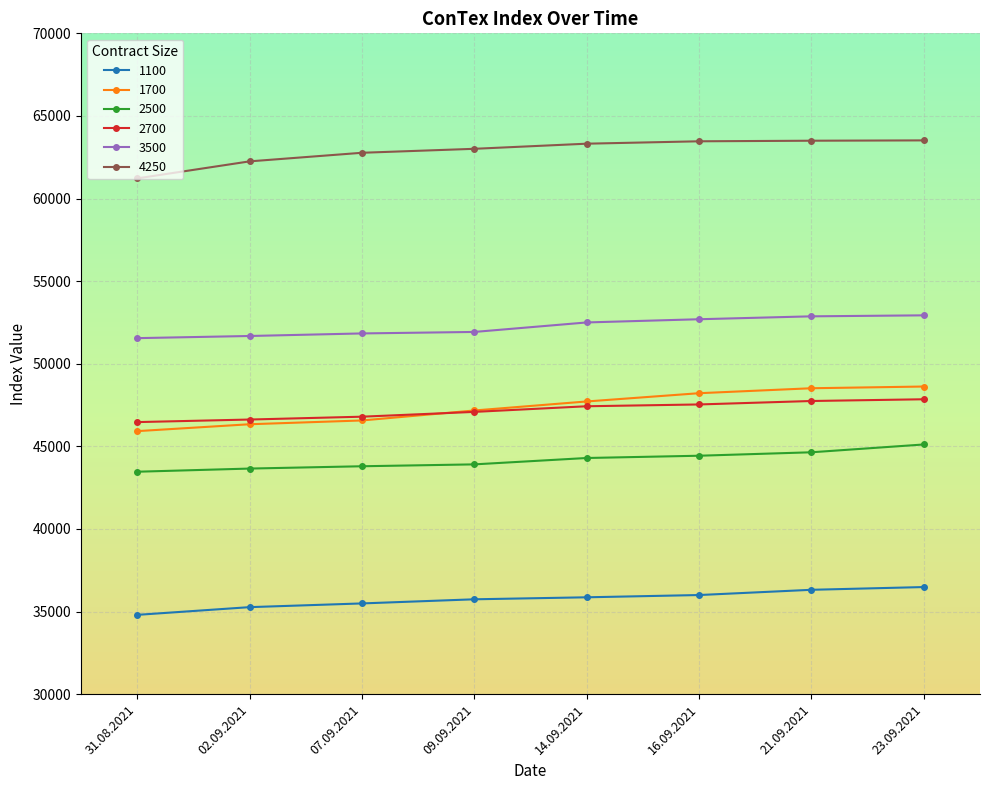

What is the greatest value displayed?

63520